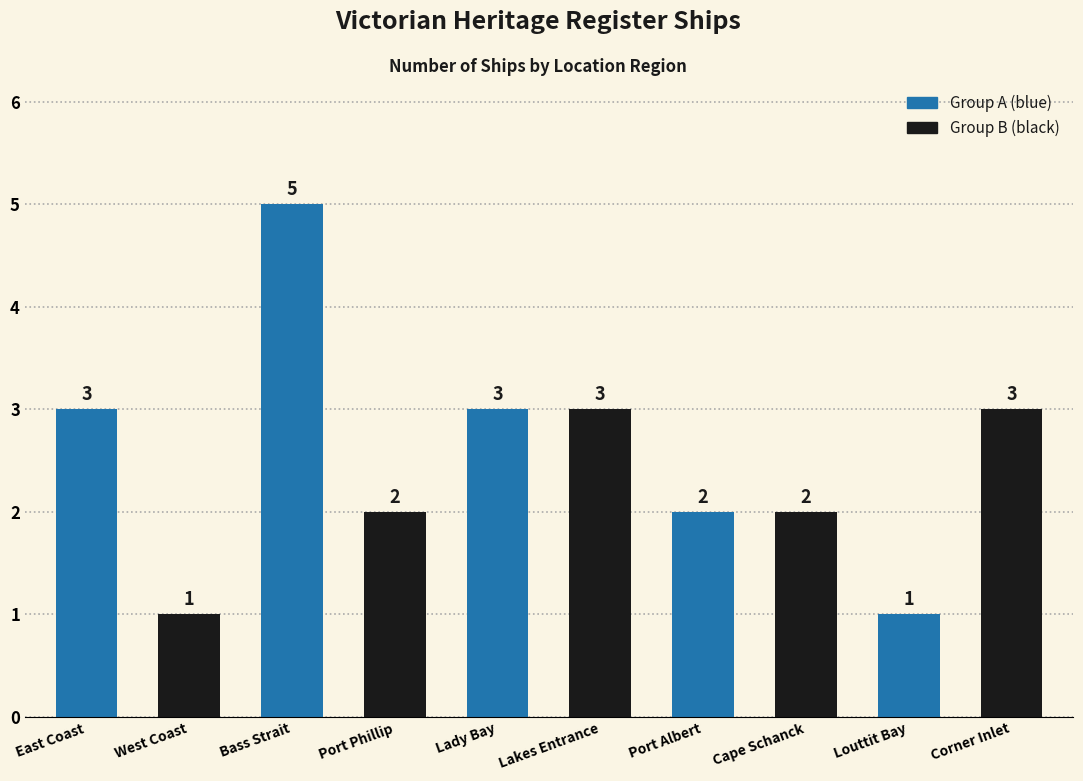

Reading left to right, extract all data points from this chart.

East Coast=3	West Coast=1	Bass Strait=5	Port Phillip=2	Lady Bay=3	Lakes Entrance=3	Port Albert=2	Cape Schanck=2	Louttit Bay=1	Corner Inlet=3